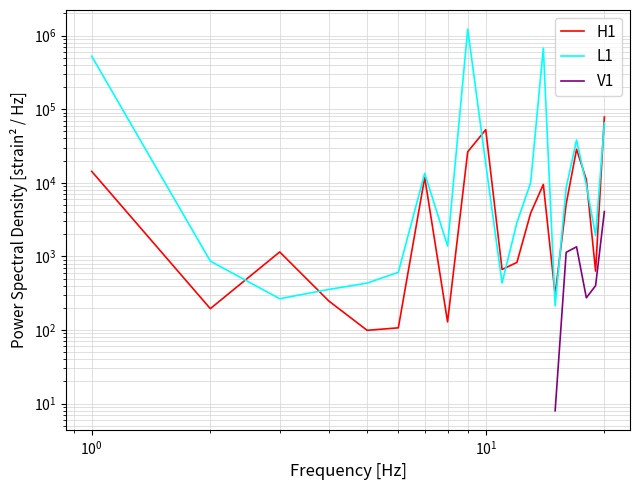

How many interior local valleys does the V1 series have?

1